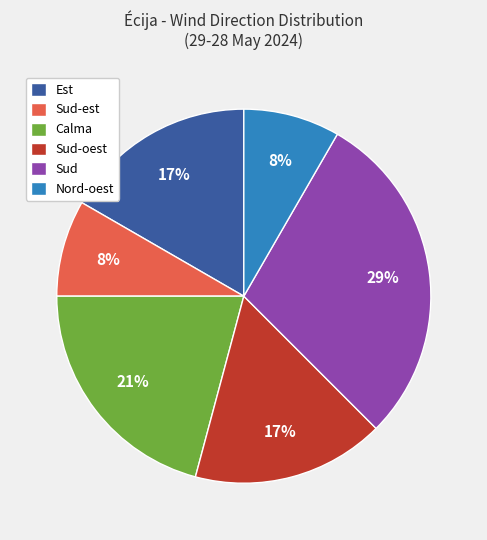

What is the largest slice in the pie chart?

Sud